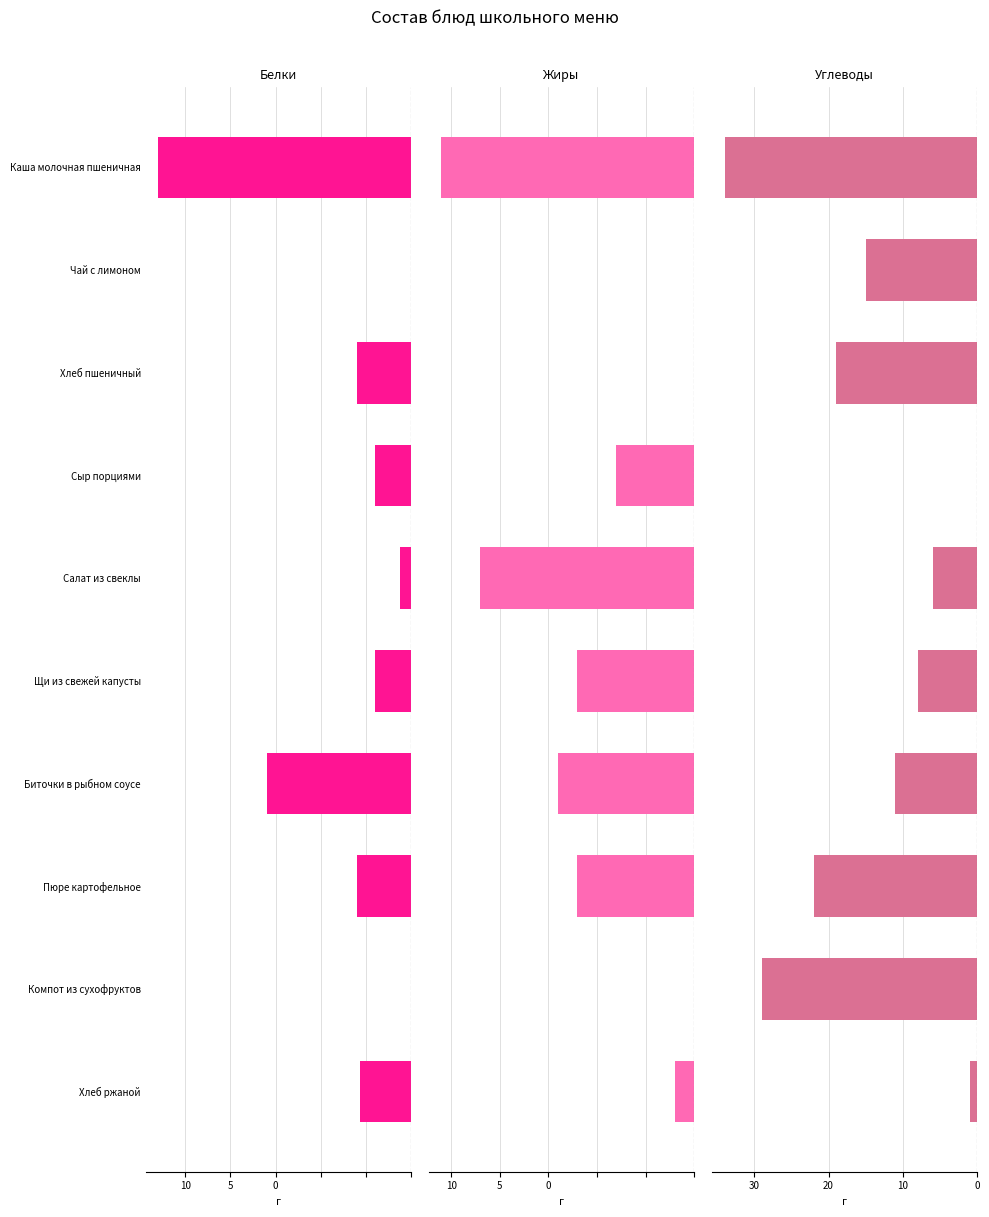

True or false: Жиры has a value of -8.3 at Щи из свежей капусты.

False